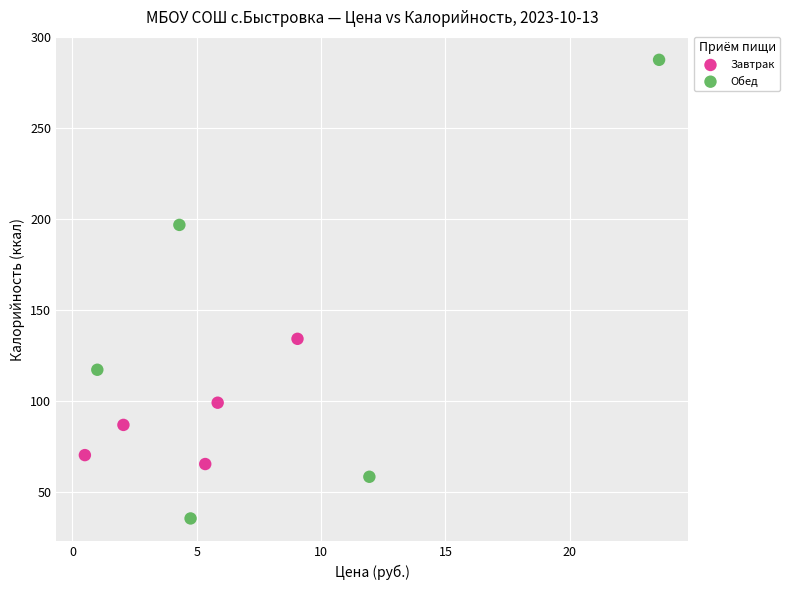

Which series contains the lowest Y value?

Обед